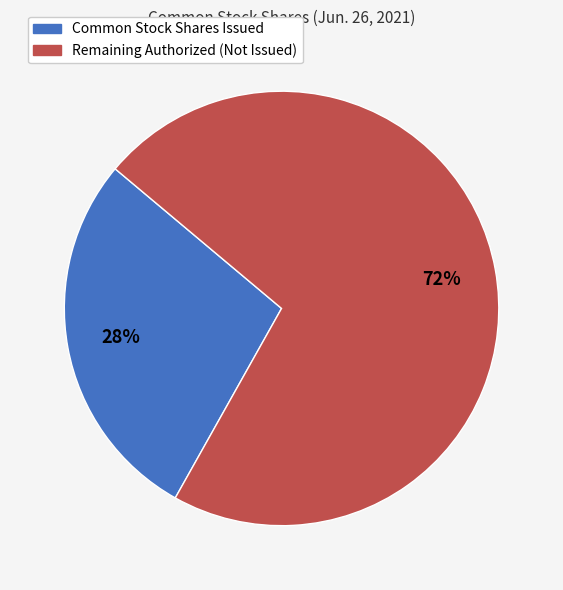

Is there any slice that represents more than half of the pie?

Yes